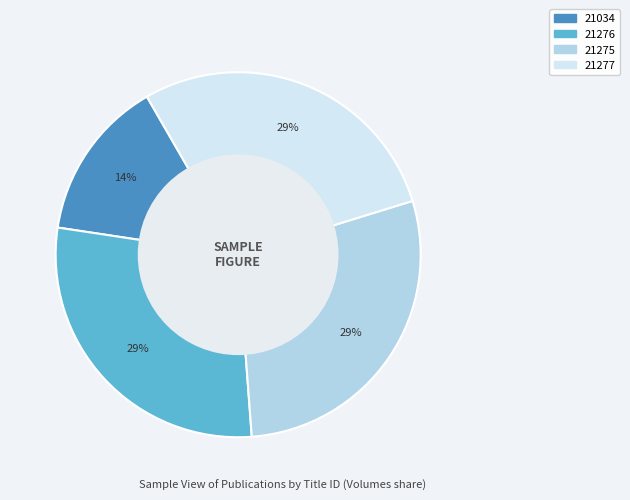

Approximately how many times larger is the value at 21276 compared to 21277?

1.0